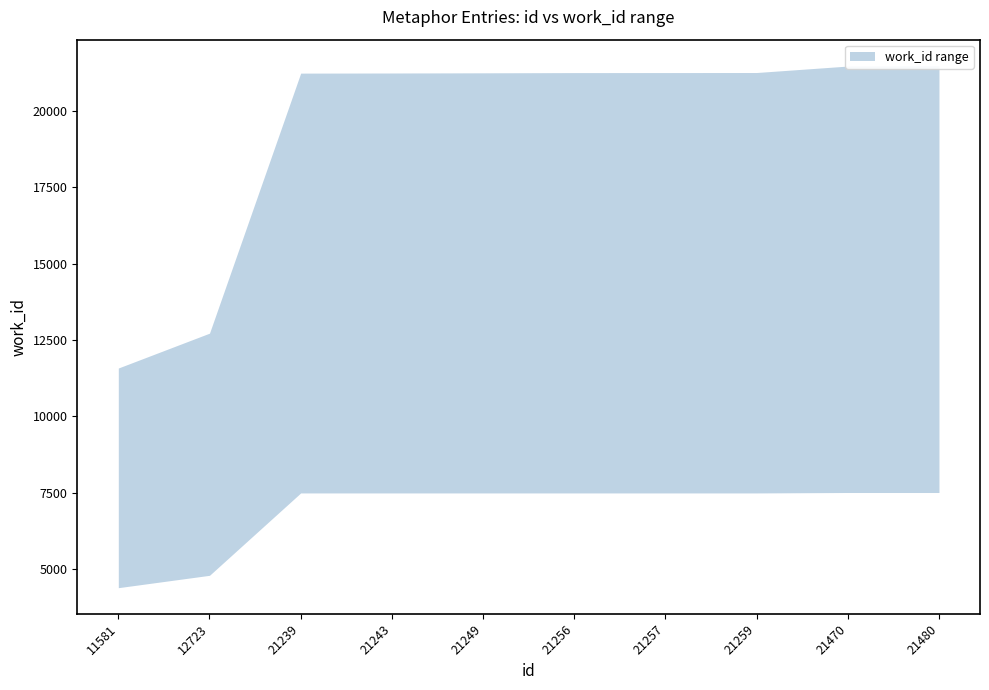

The upper series shows 21259 at 21259. True or false?

True